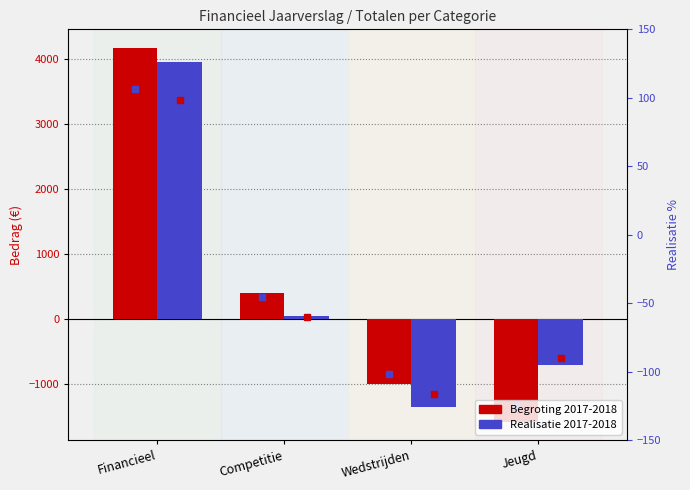

Which category has the lowest value across all series?

Jeugd